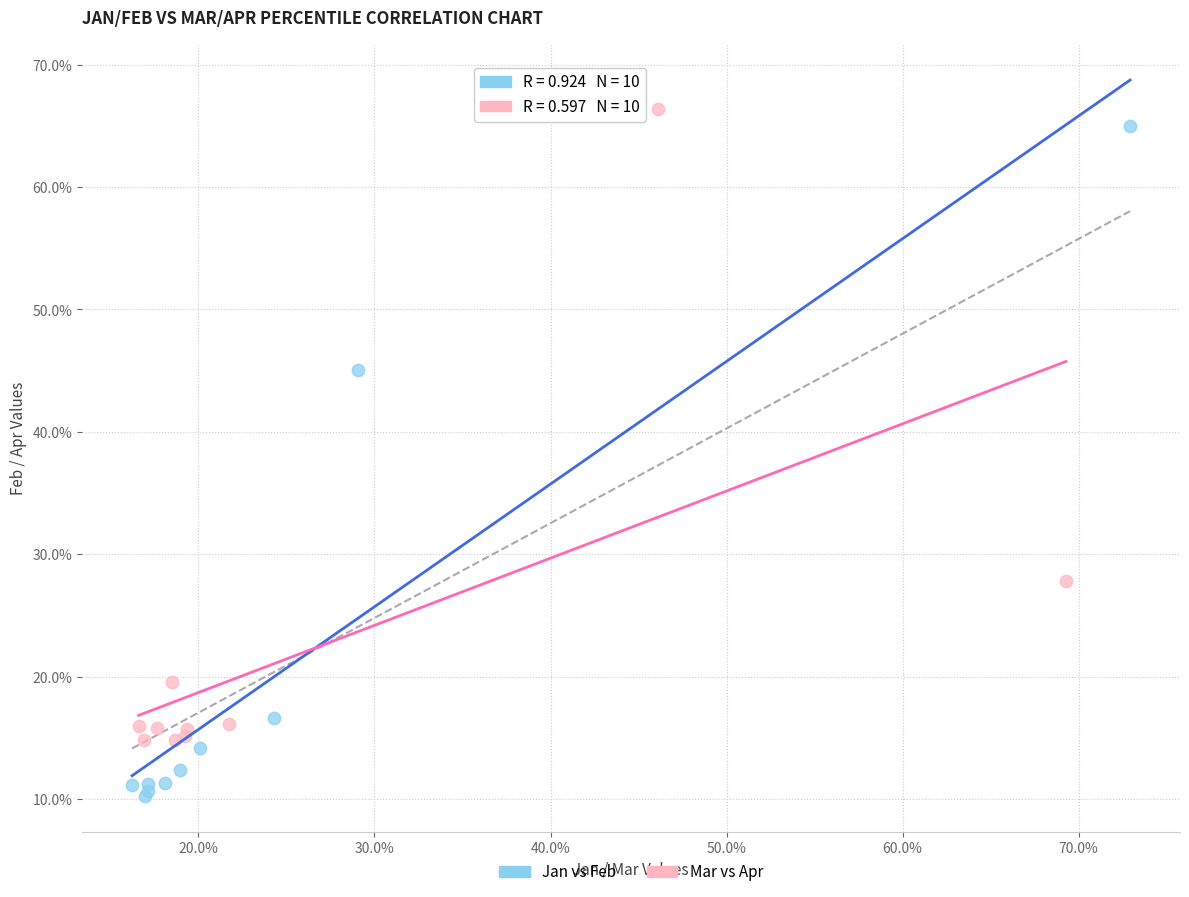

What are all the series names shown in the legend?

Jan vs Feb, Mar vs Apr